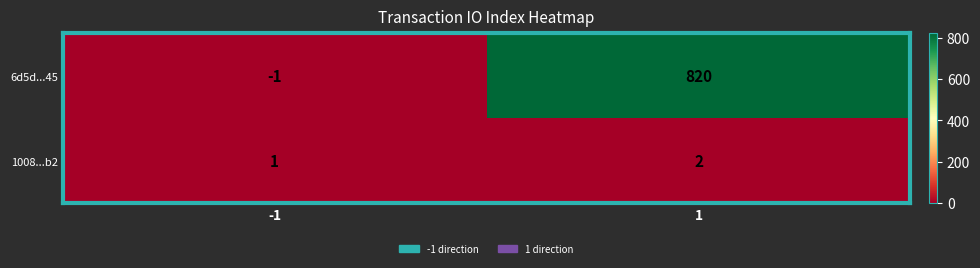

What is the sum of the 6d5d...45 values at 1 and -1?

819